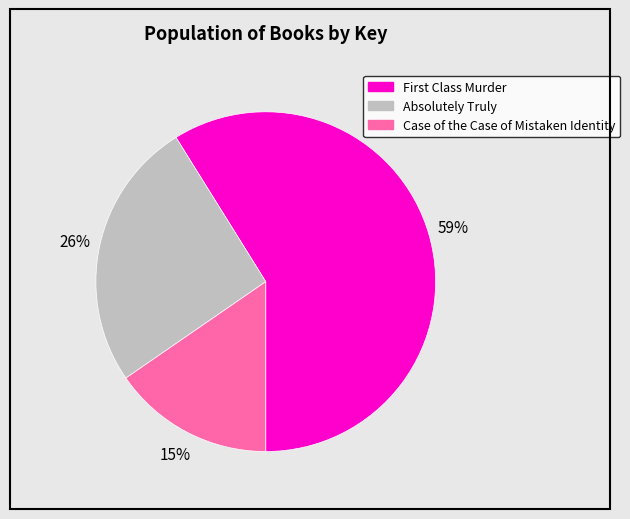

Which category has the smallest portion of the pie?

Case of the Case of Mistaken Identity